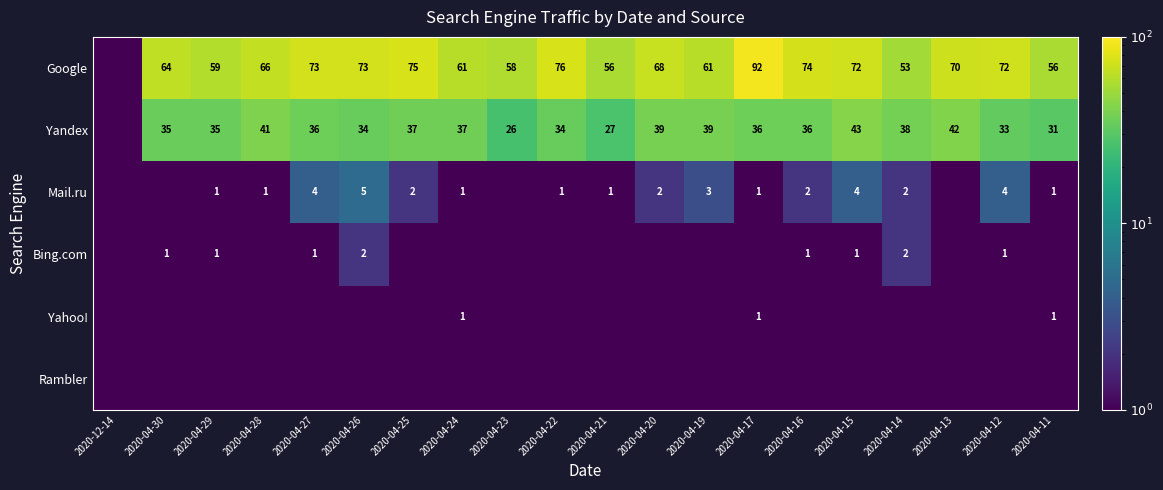

What is the difference between the Google values at 2020-04-17 and 2020-04-25?

17.0